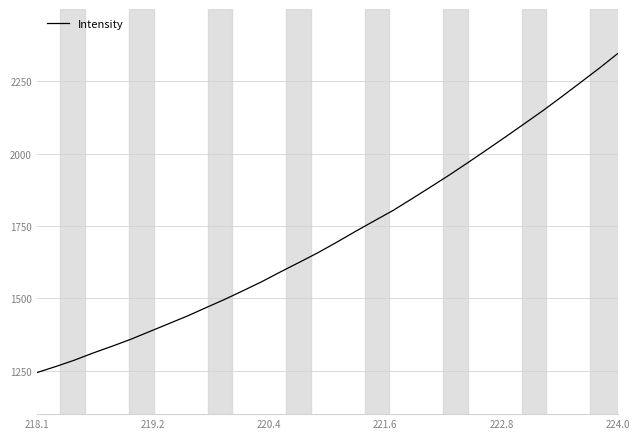

What is the maximum value shown in the chart?

2346.2